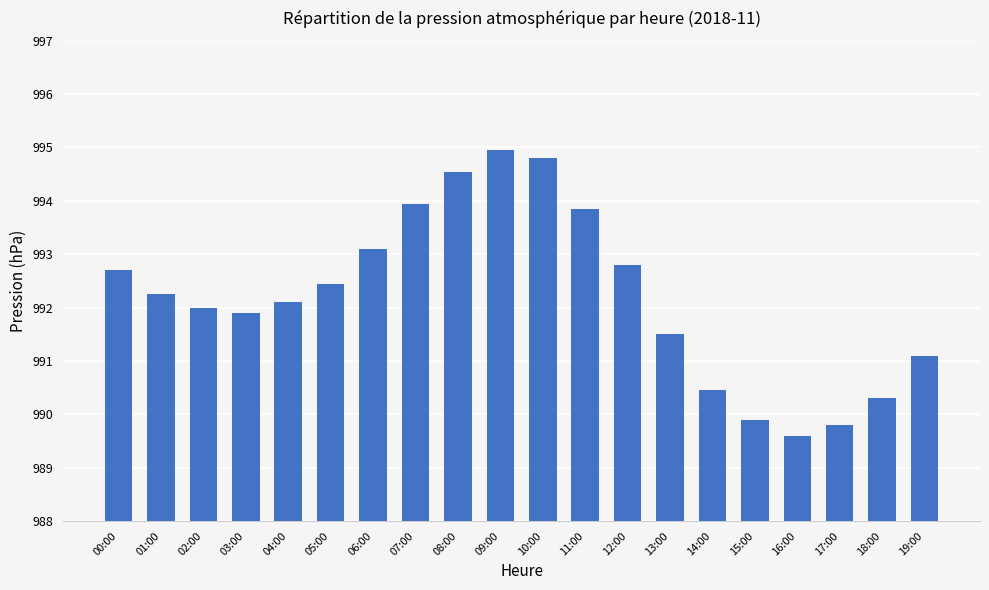

Rank the categories by value from lowest to highest.

16:00, 17:00, 15:00, 18:00, 14:00, 19:00, 13:00, 03:00, 02:00, 04:00, 01:00, 05:00, 00:00, 12:00, 06:00, 11:00, 07:00, 08:00, 10:00, 09:00